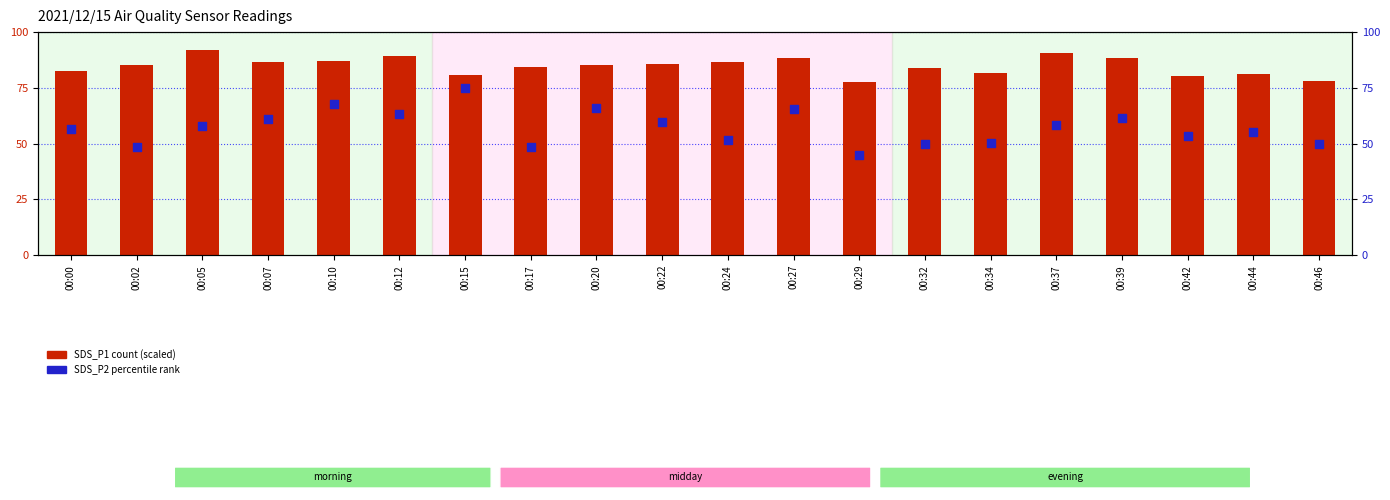

What is the total value across all series at 00:42?

133.7